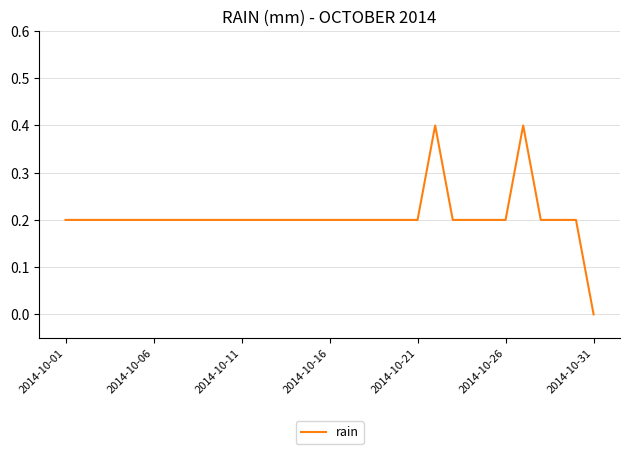

What is the greatest value displayed?

0.4